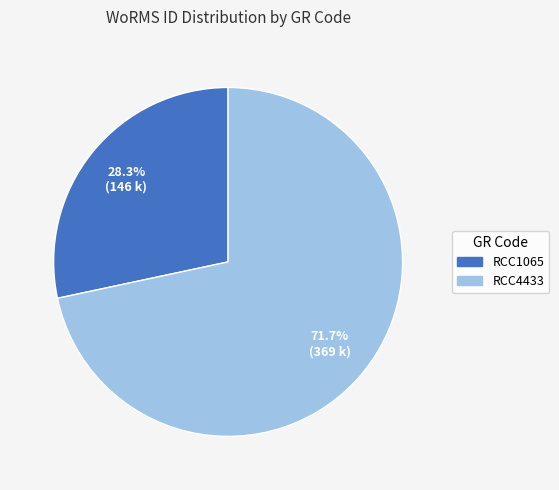

To the nearest percent, what is the combined percentage of RCC1065 and RCC4433?

100%